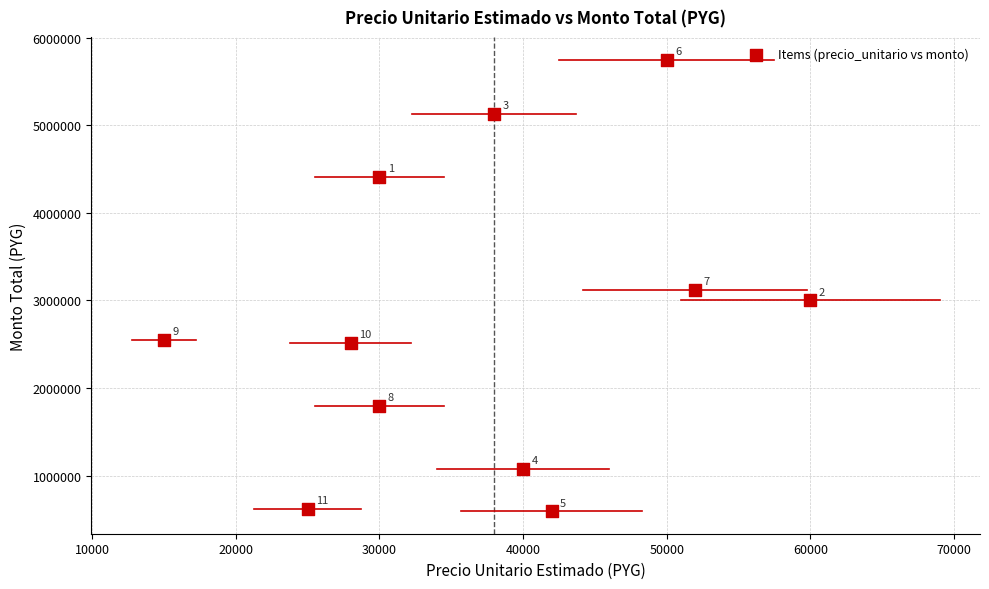

What is the range of X values (max minus min)?

45000